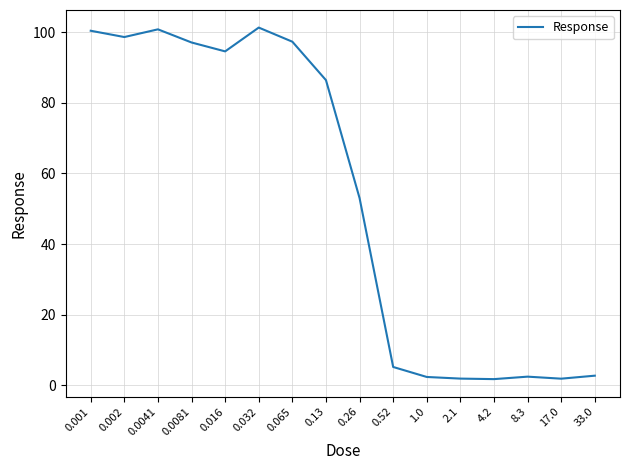

What is the change in value from 0.52 to 33.0?

-2.5